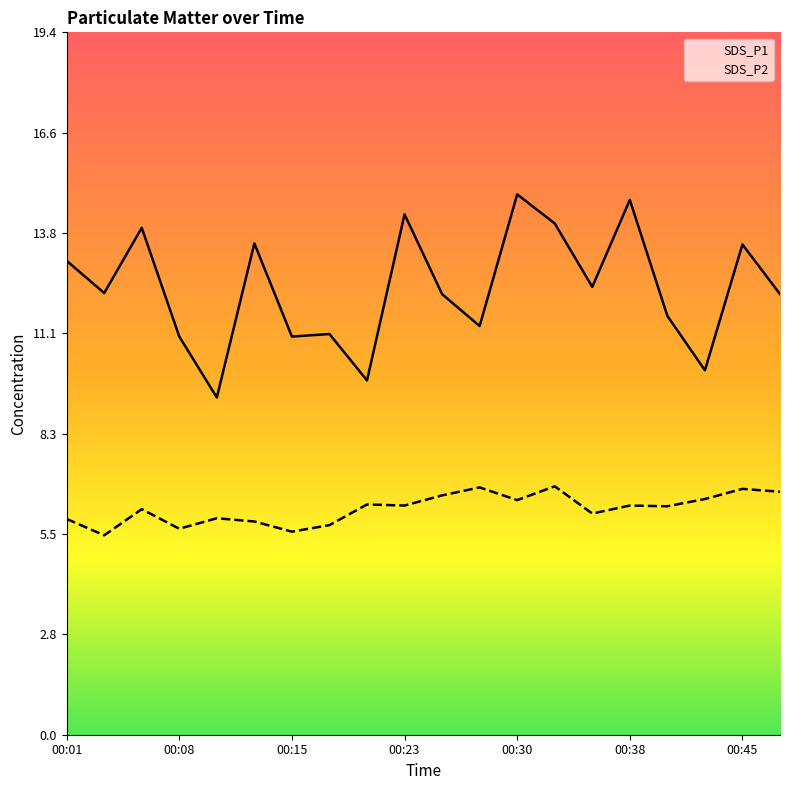

At which label does SDS_P1 first exceed 12?

00:01